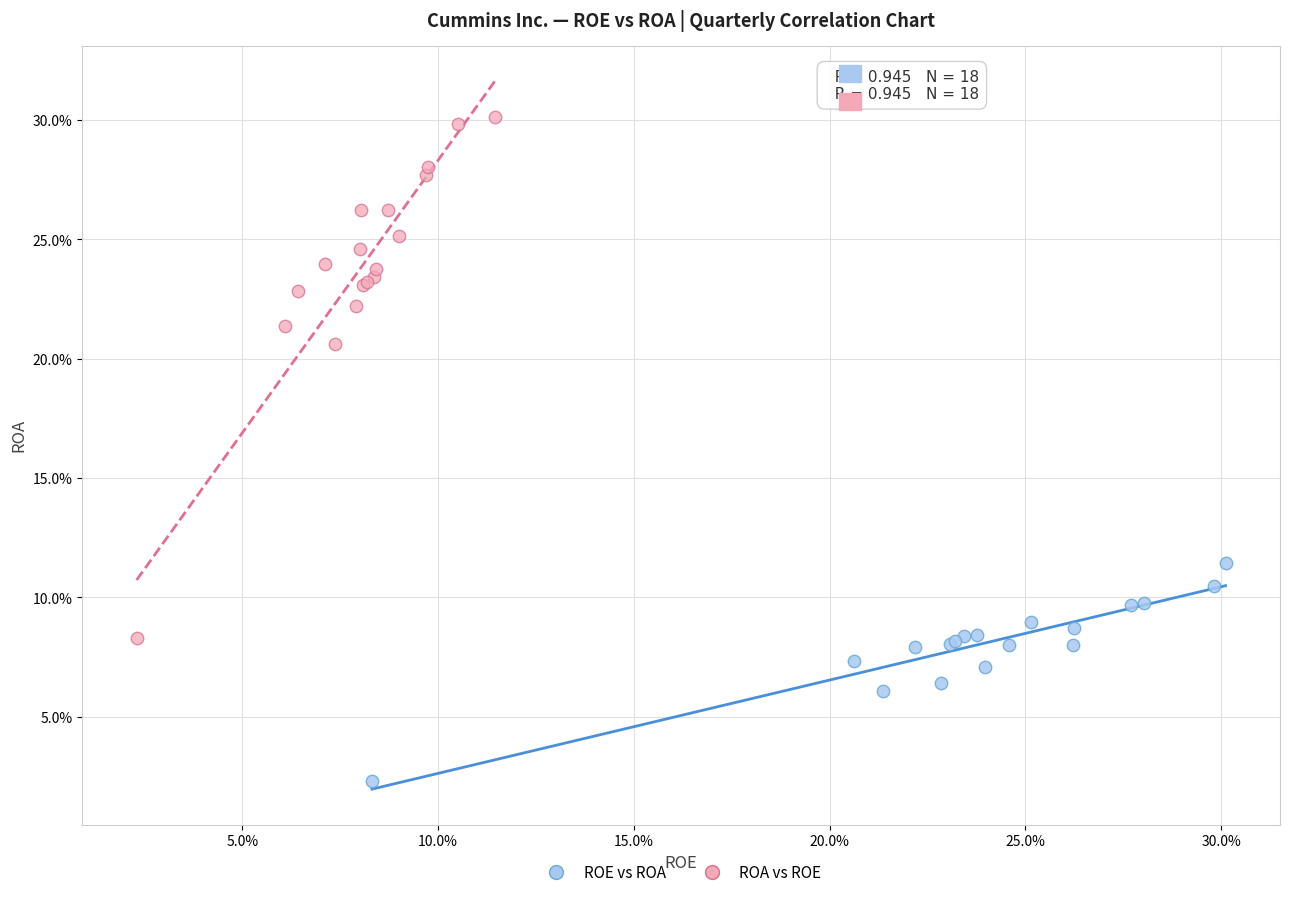

Which series contains the highest Y value?

ROA vs ROE